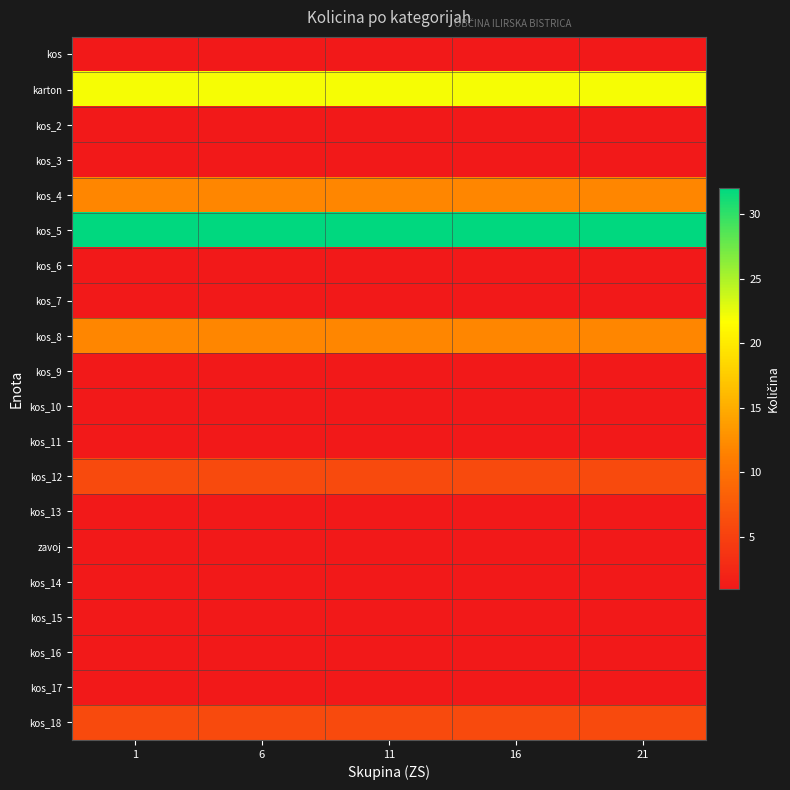

How many distinct data groups are displayed?

20